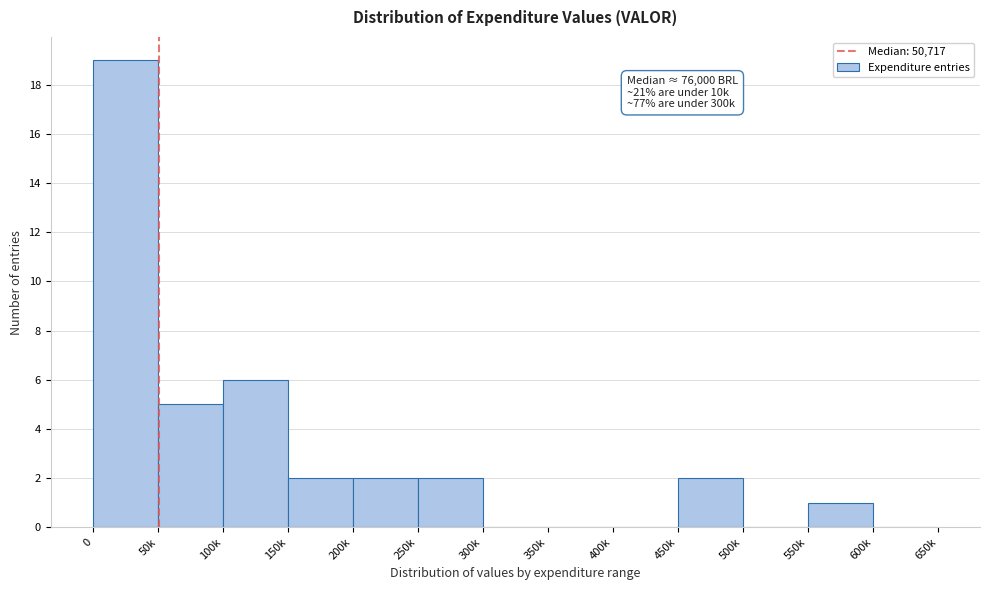

Reading left to right, list all the values displayed in this chart.

0=19	50k=5	100k=6	150k=2	200k=2	250k=2	300k=0	350k=0	400k=0	450k=2	500k=0	550k=1	600k=0